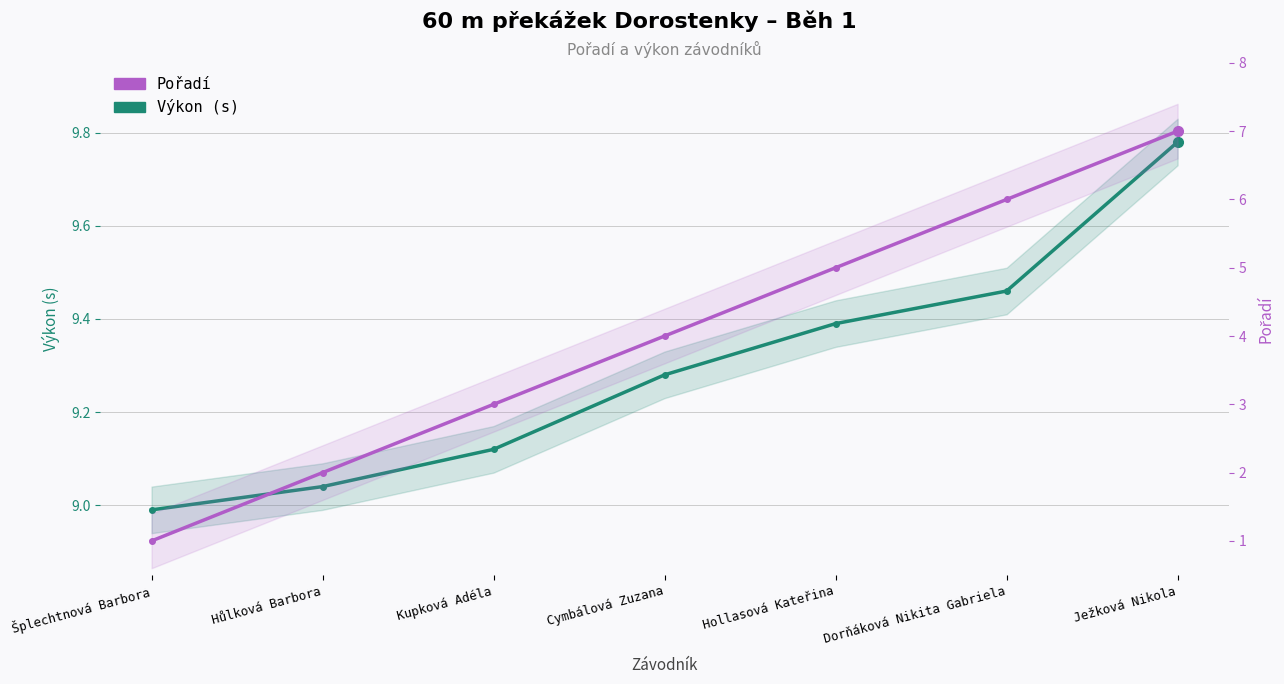

Rank the series at Šplechtnová Barbora from highest to lowest value.

Výkon (s), Pořadí